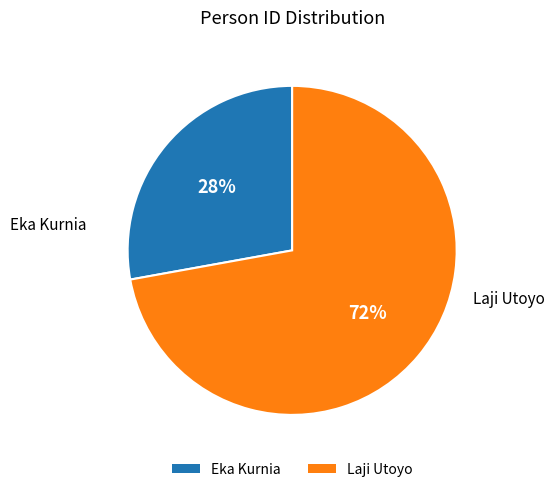

Which slice represents more than half of the pie?

Laji Utoyo